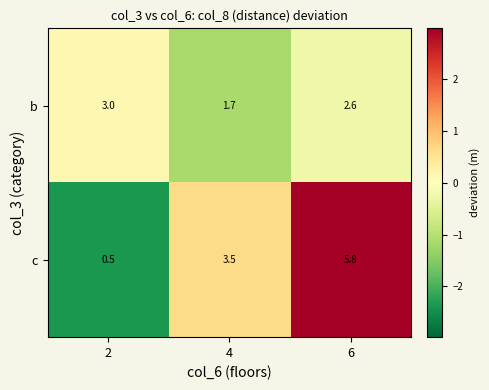

At 2, list the series in order from largest to smallest.

b, c